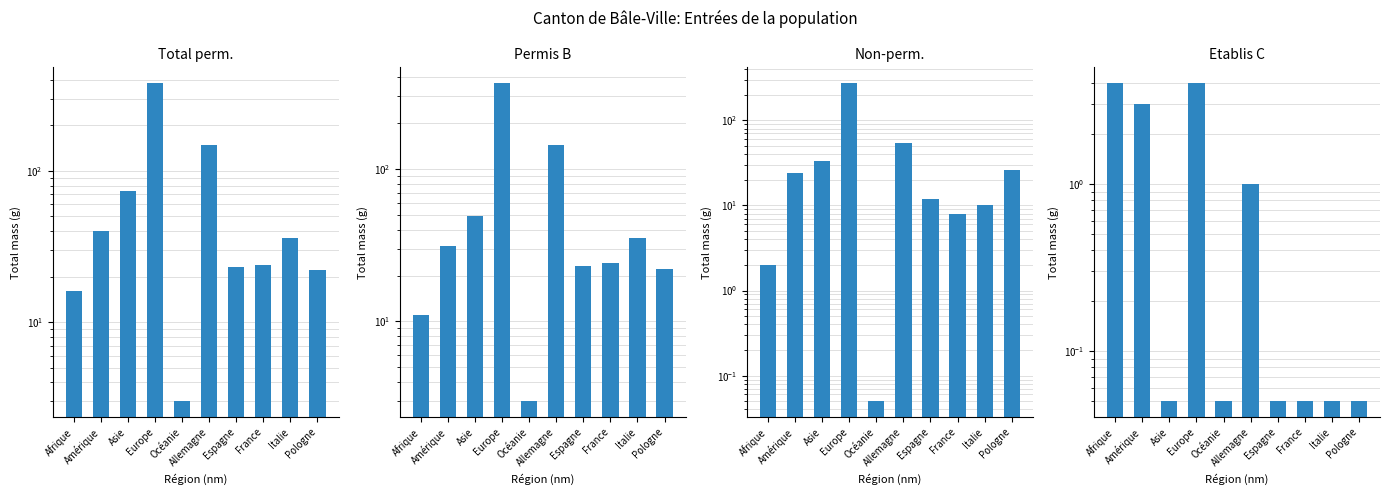

Which has a higher value, Allemagne or Pologne?

Allemagne